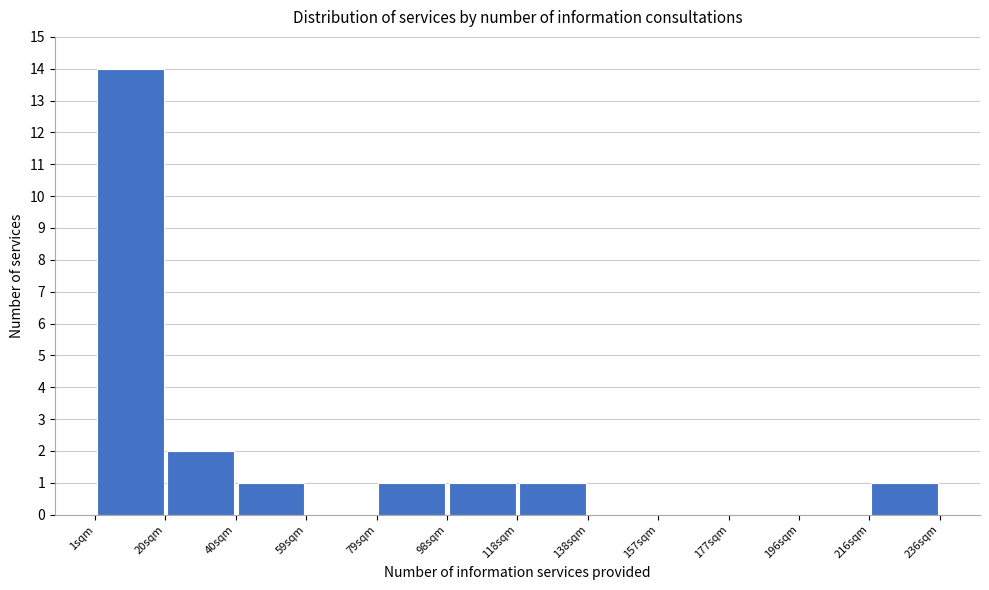

Over which range of the x-axis is the bar tallest?

2 to 20